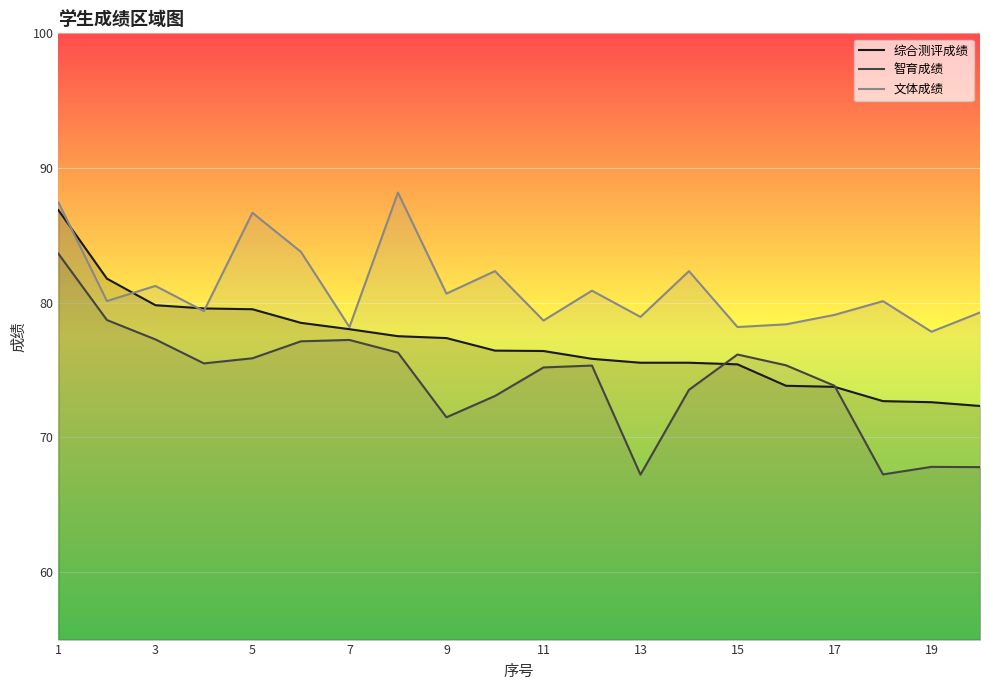

The 文体成绩 series shows 87.5 at 1. True or false?

True